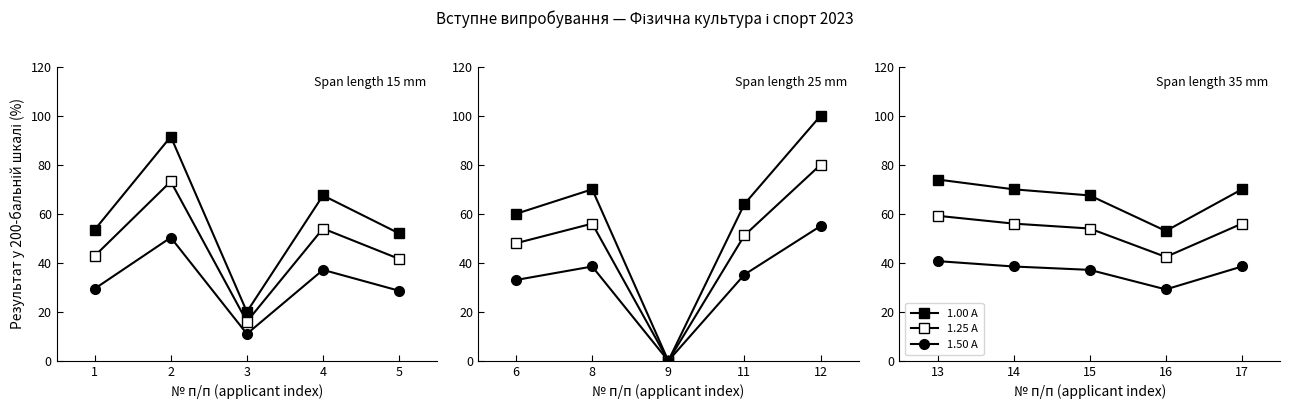

What are all the series names shown in the legend?

1.00 A, 1.25 A, 1.50 A